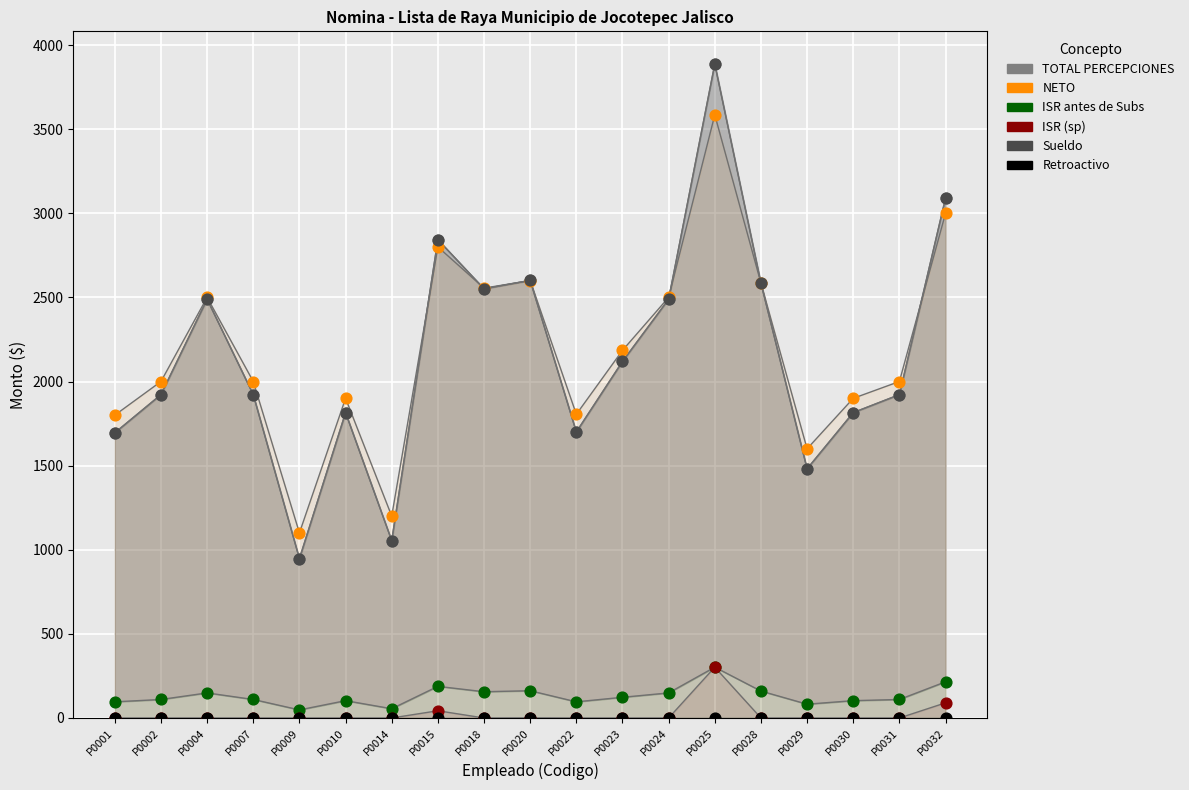

Which series has the widest spread of Y values?

TOTAL PERCEPCIONES